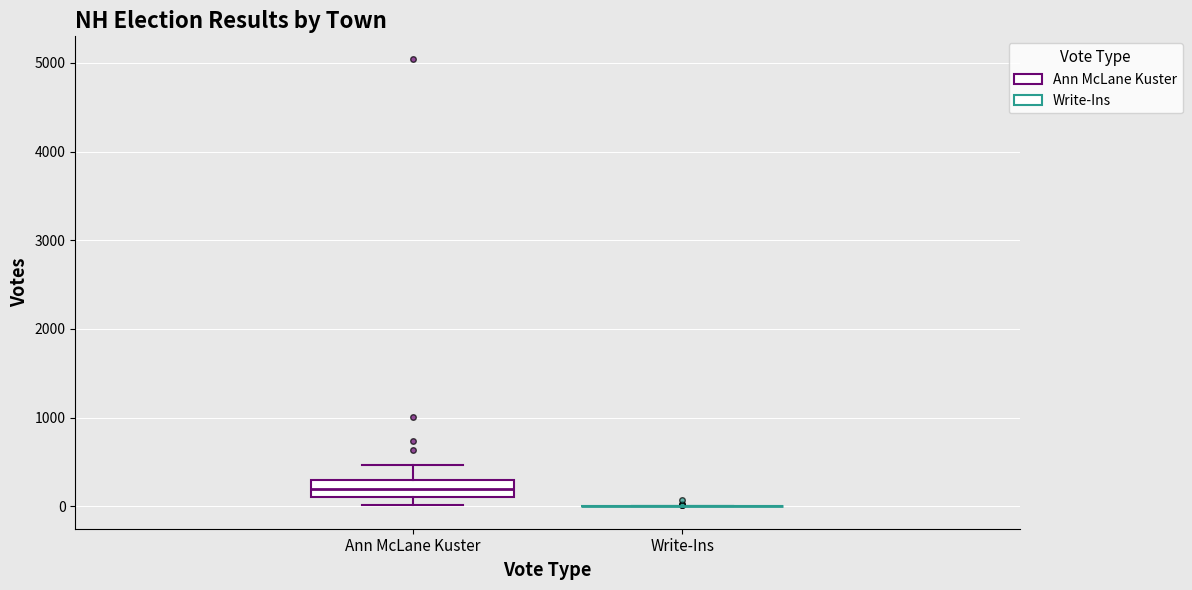

Comparing the boxes themselves (not the whiskers), which one is the tallest?

Ann McLane Kuster